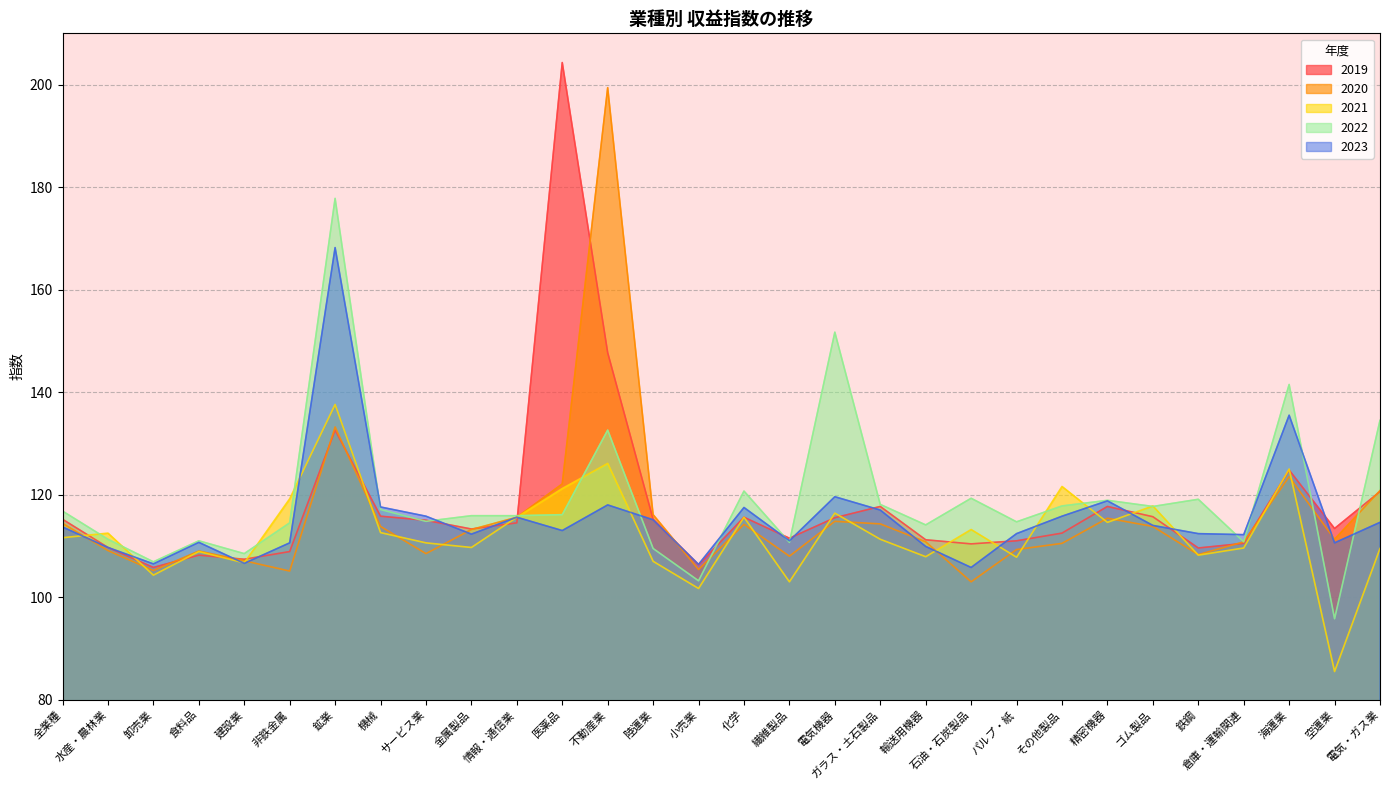

What is the maximum value for 2020?

199.4